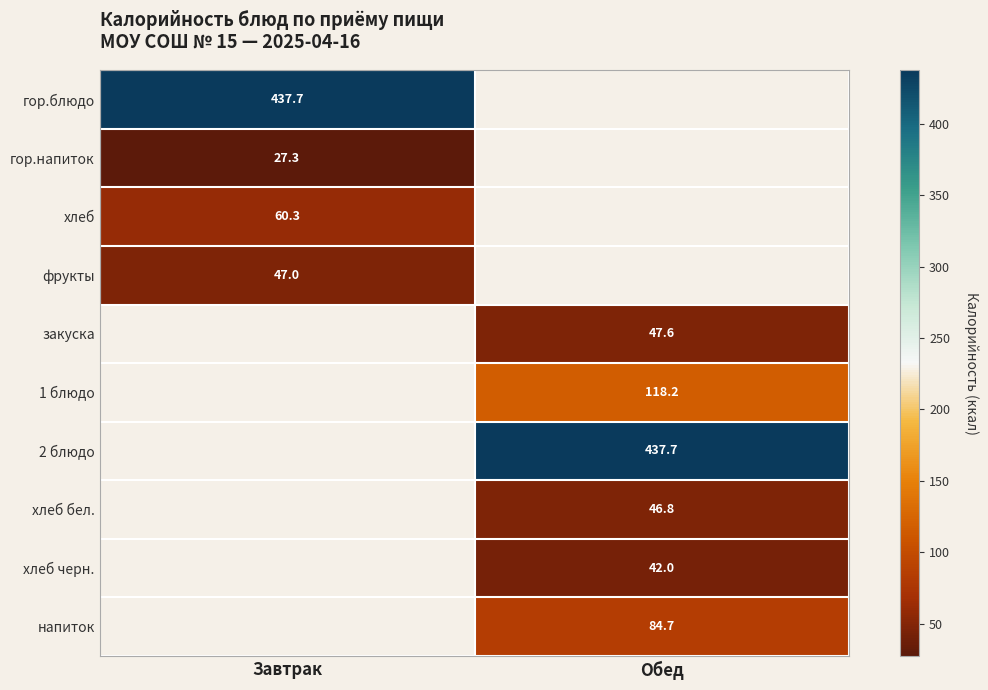

The value of гор.блюдо at Завтрак is 437.7. True or false?

True